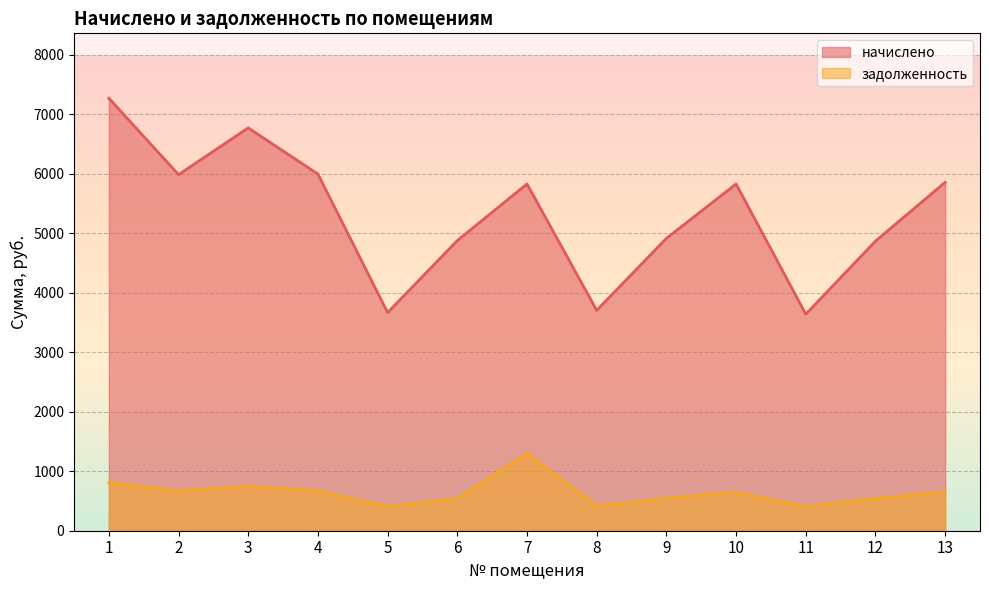

Is it true that задолженность equals 404.2 at 11?

True